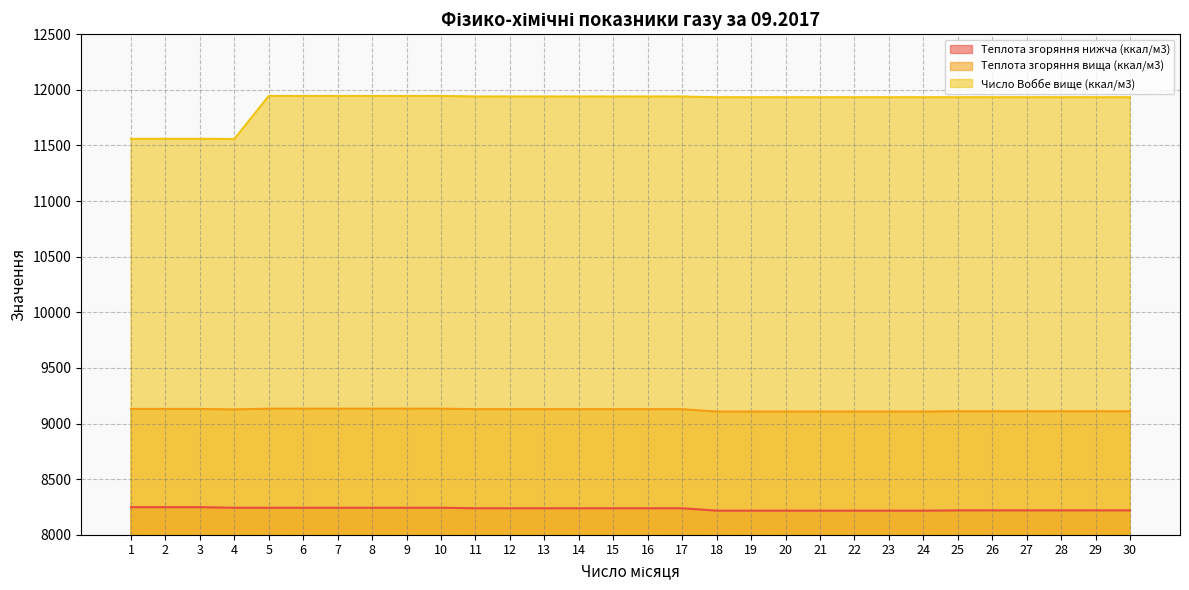

The Теплота згоряння нижча (ккал/м3) series shows 4246.4 at 15. True or false?

False